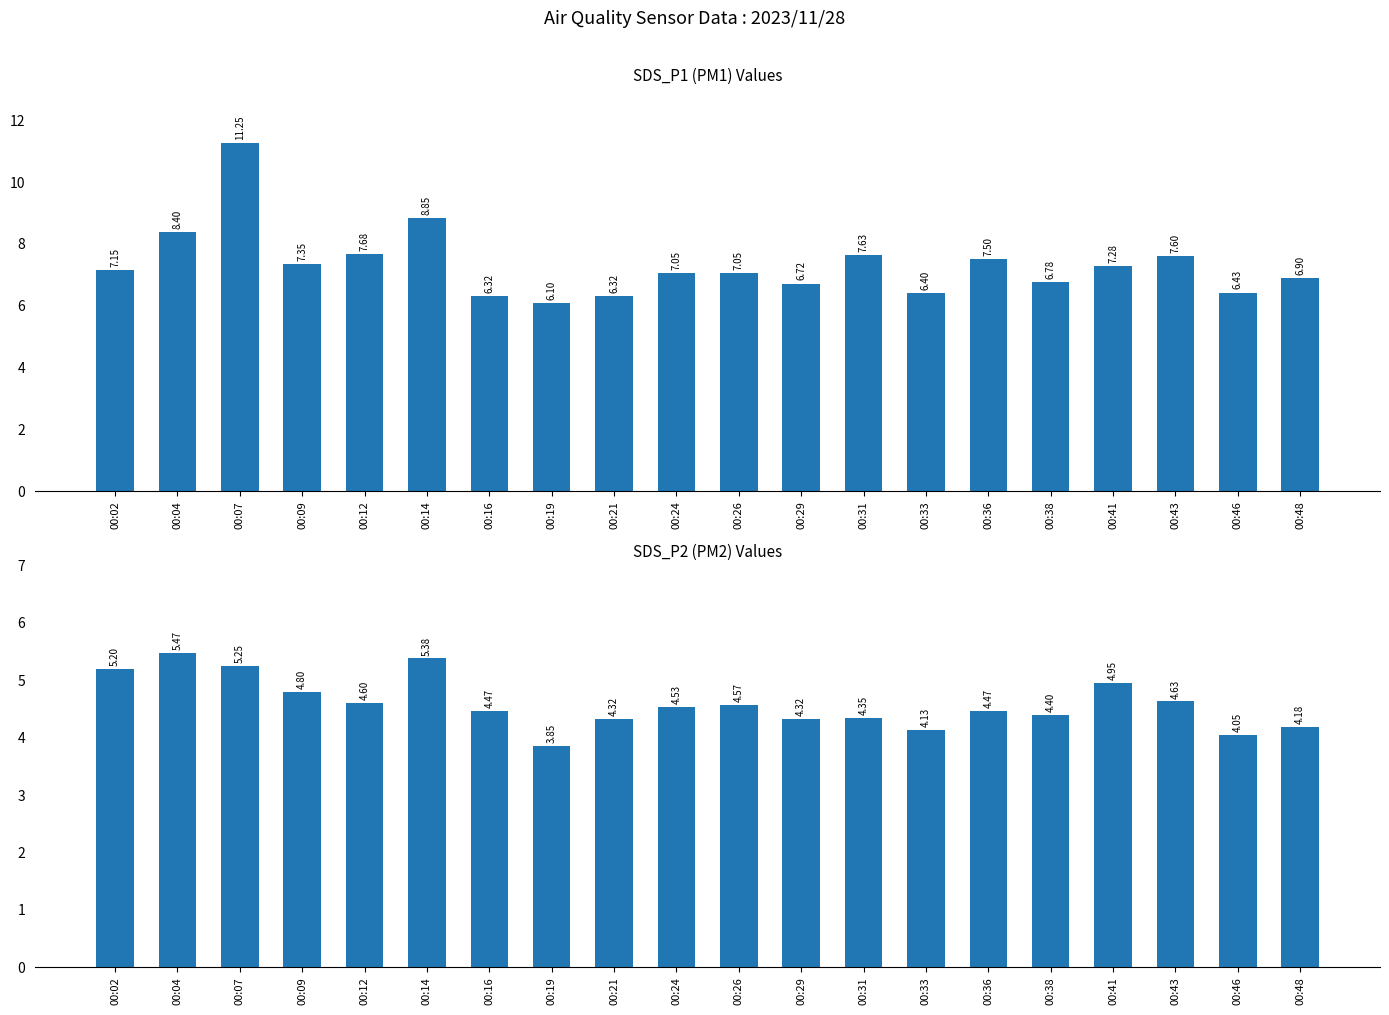

Reading left to right, extract all data points from this chart.

SDS_P1: 7.2	8.4	11.2	7.3	7.7	8.8	6.3	6.1	6.3	7.0	7.0	6.7	7.6	6.4	7.5	6.8	7.3	7.6	6.4	6.9
SDS_P2: 5.2	5.5	5.2	4.8	4.6	5.4	4.5	3.9	4.3	4.5	4.6	4.3	4.3	4.1	4.5	4.4	5.0	4.6	4.0	4.2